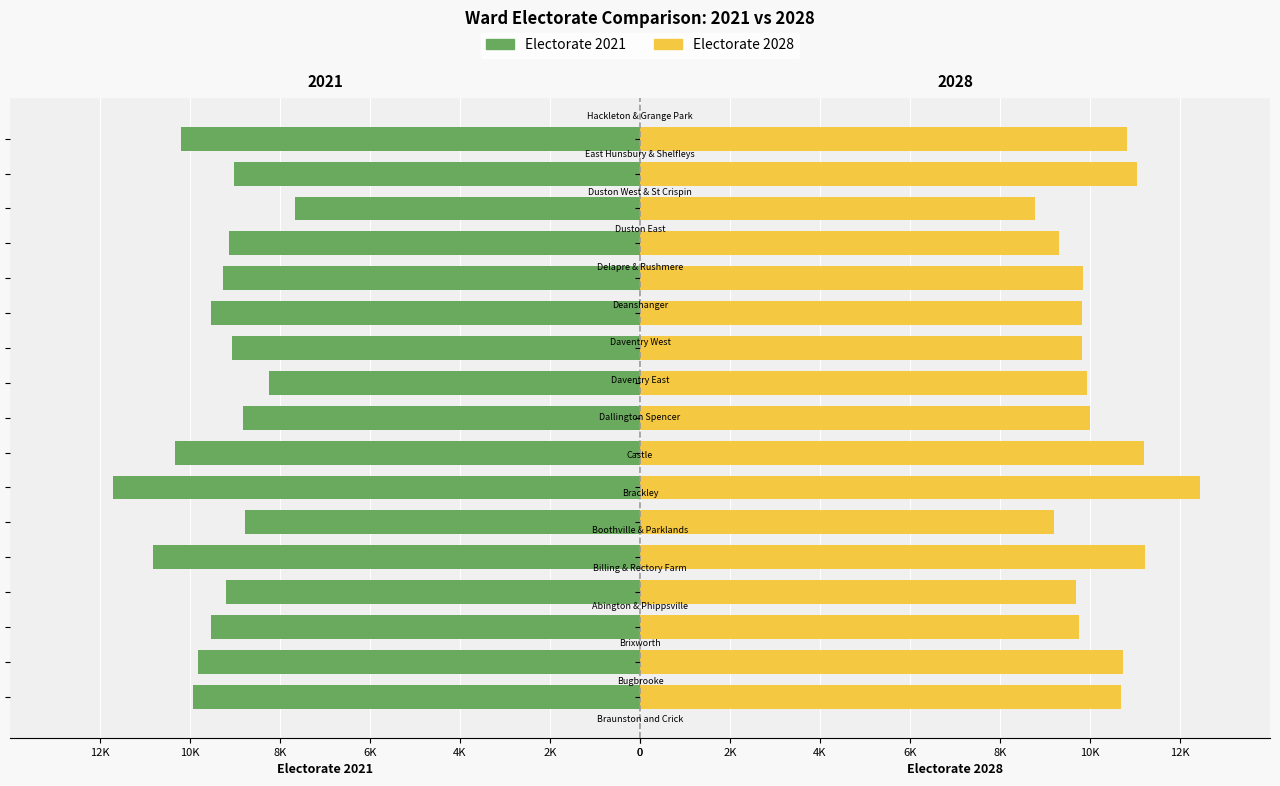

Which series has the largest range (max minus min)?

Electorate 2021